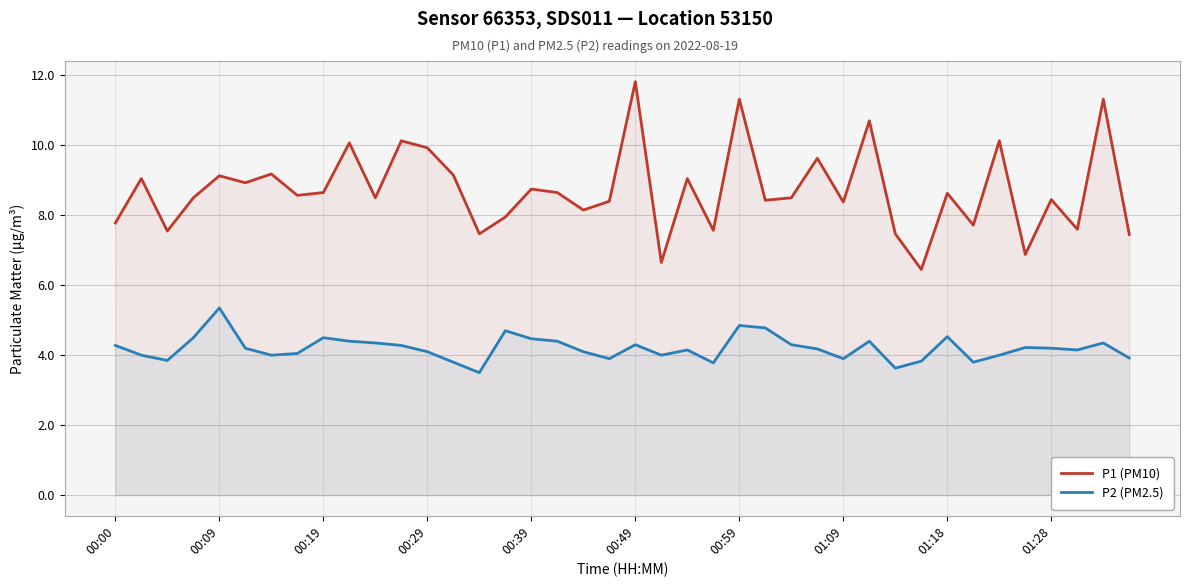

True or false: P1 (PM10) and P2 (PM2.5) intersect in this chart.

False